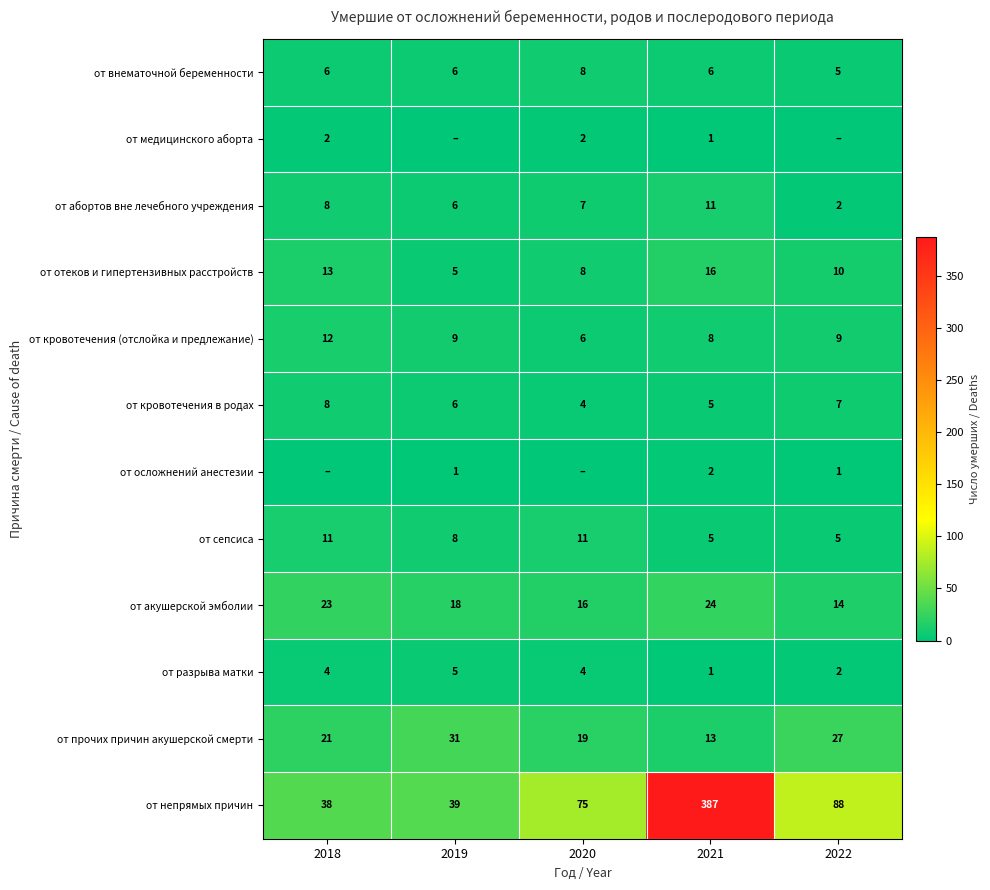

How many distinct data groups are displayed?

12